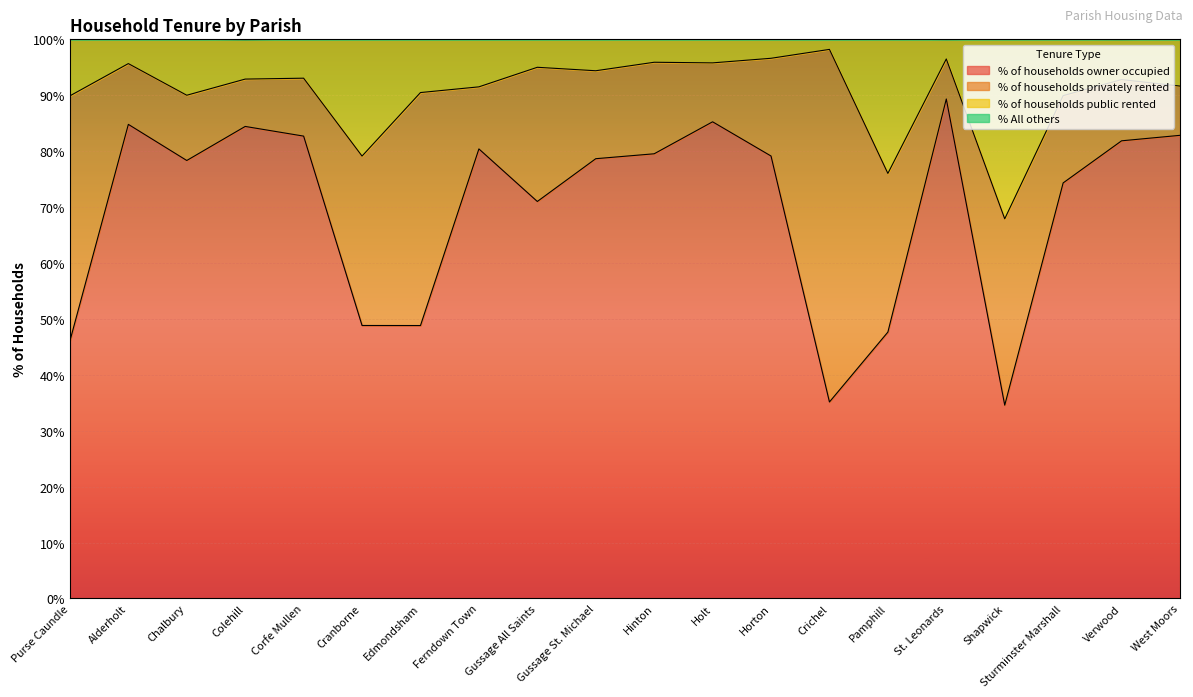

True or false: % of households owner occupied has a value of 14.2 at Gussage All Saints.

False